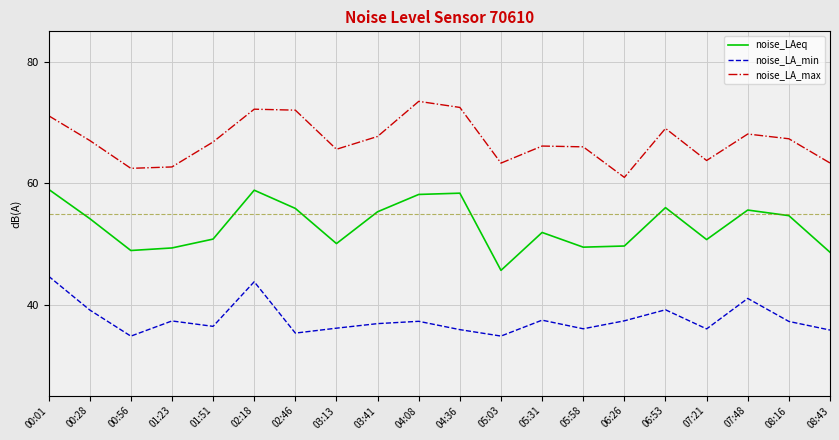

Where does the noise_LA_max series first go above 67?

00:01